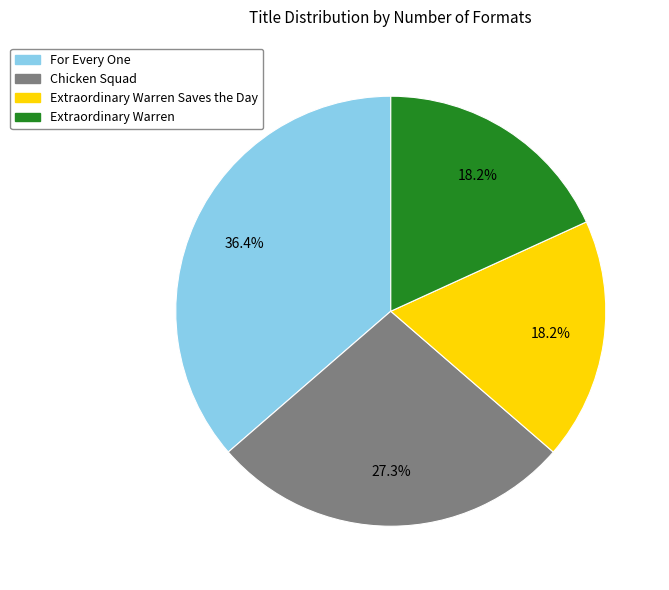

Is there any slice that represents more than half of the pie?

No